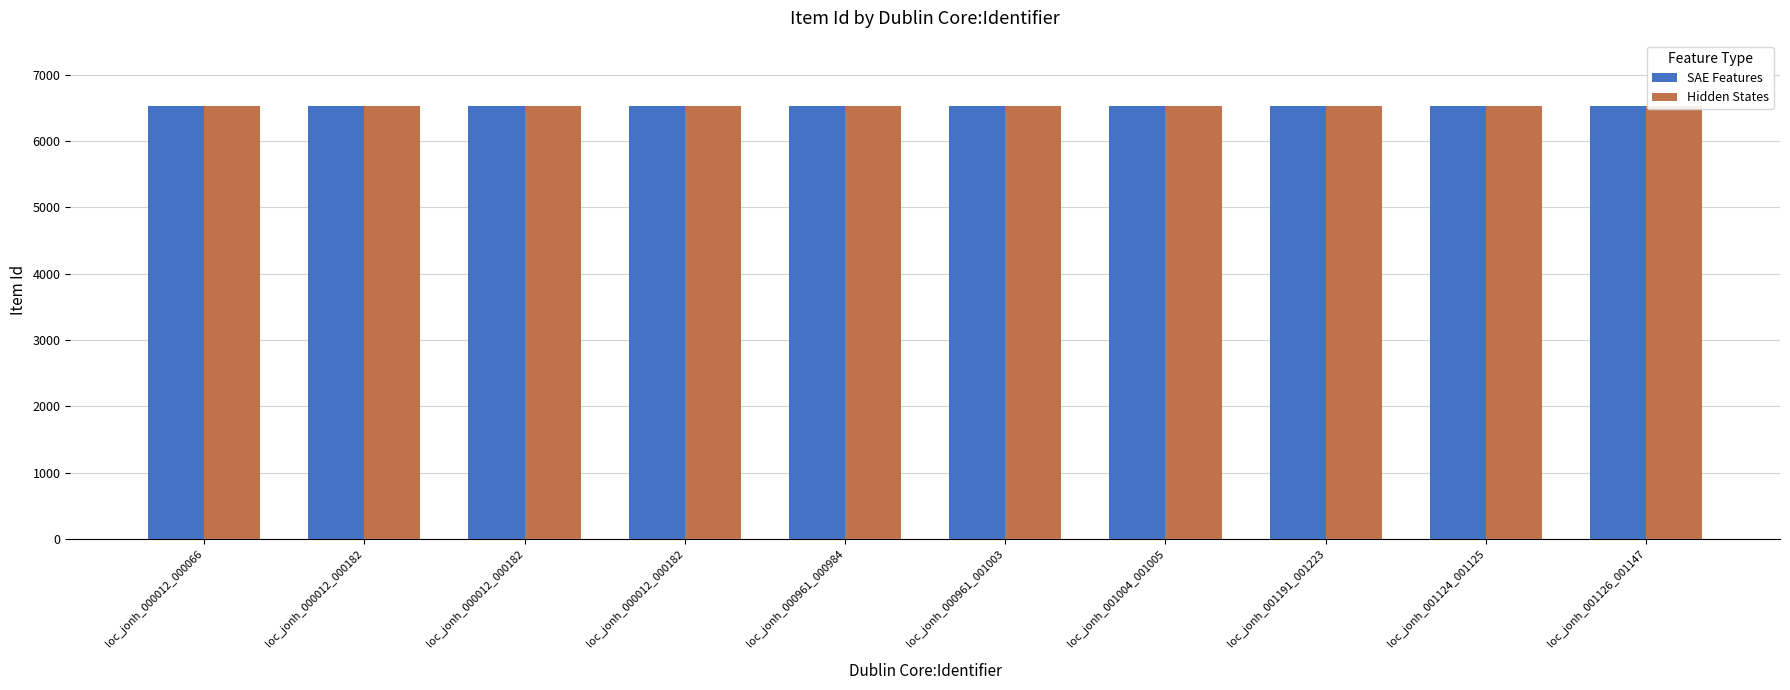

What are all the series names shown in the legend?

SAE Features, Hidden States